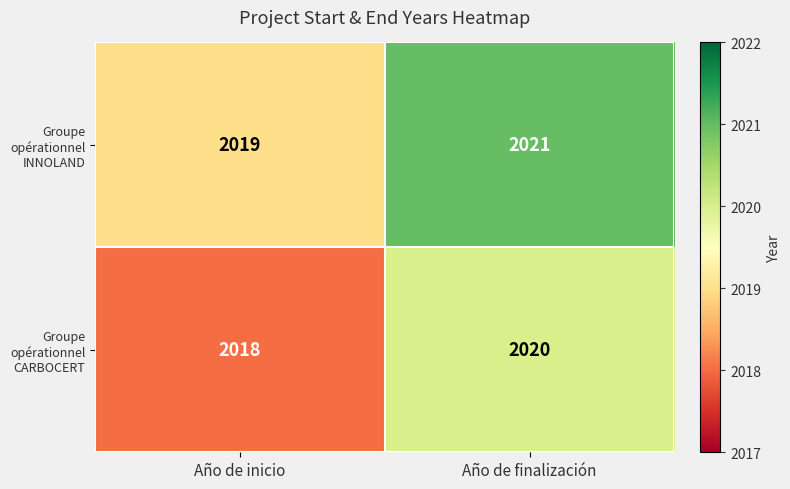

What is the minimum value for Groupe opérationnel CARBOCERT?

2018